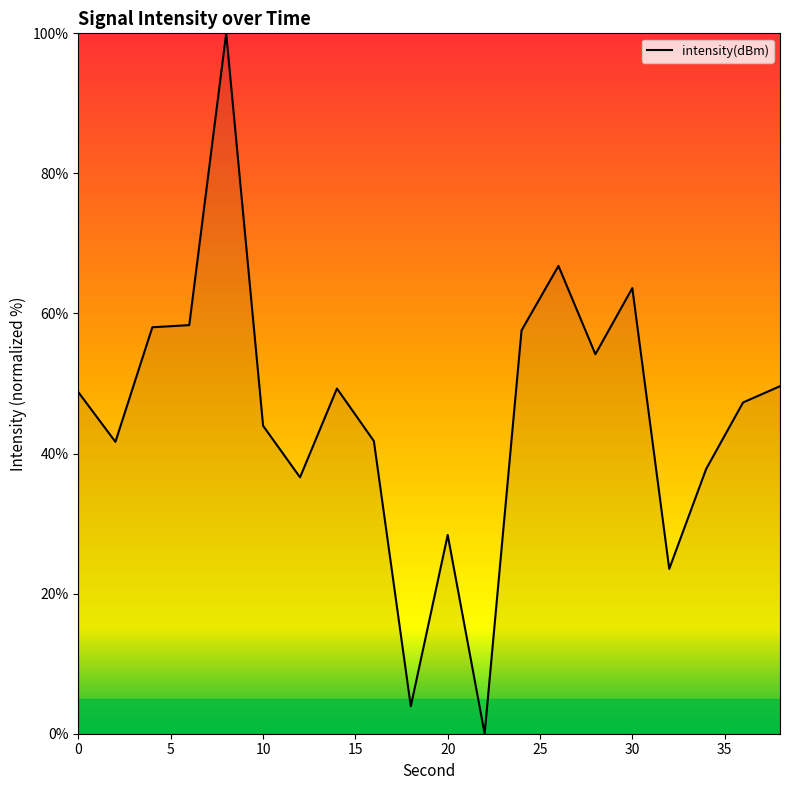

What is the greatest value displayed?

100.0